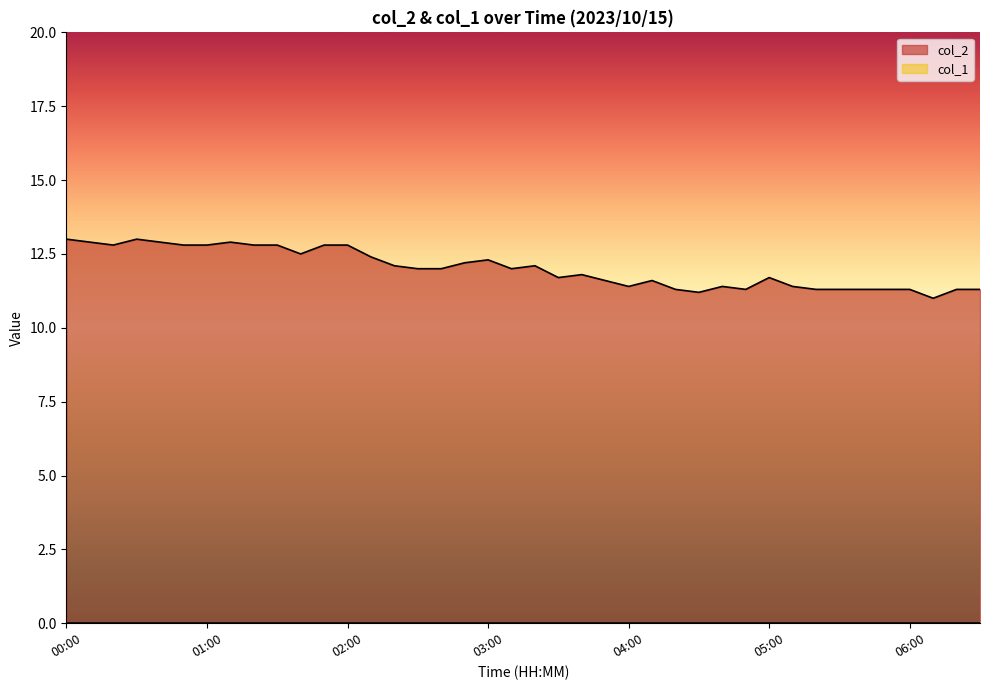

What is the ratio of the value at 01:40 to the value at 00:30?

1.0